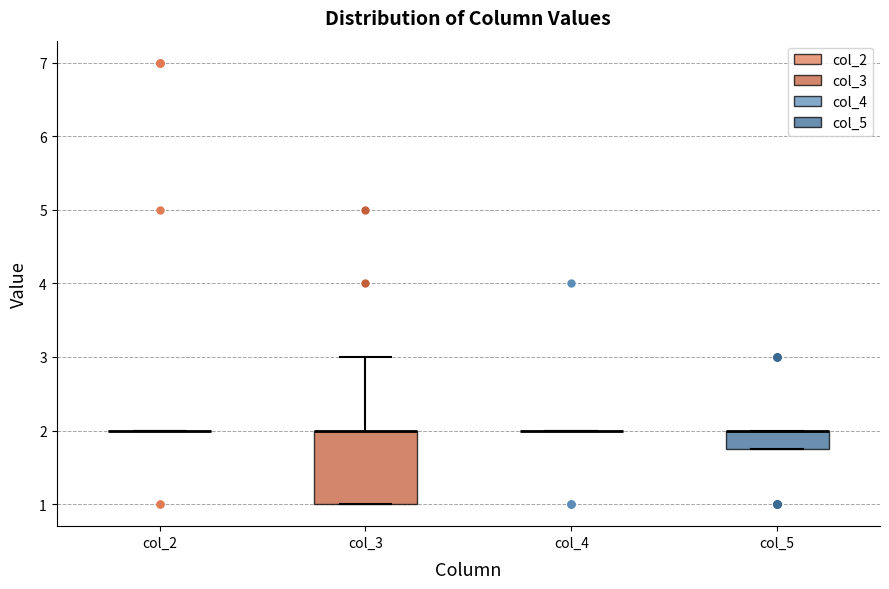

Reading left to right, read every box against the y-axis: the position of its median line, the range the box covers, and the ends of its whiskers. The values are not printed on the chart, so give them approximately, as read against the axis.

col_2: box collapsed to a line at 2.0, whiskers 2.0 to 2.0
col_3: median 2.0 (drawn on the box's upper edge), box 1.0 to 2.0, whiskers 1.0 to 3.0
col_4: box collapsed to a line at 2.0, whiskers 2.0 to 2.0
col_5: median 2.0 (drawn on the box's upper edge), box 1.8 to 2.0, whiskers 1.8 to 2.0